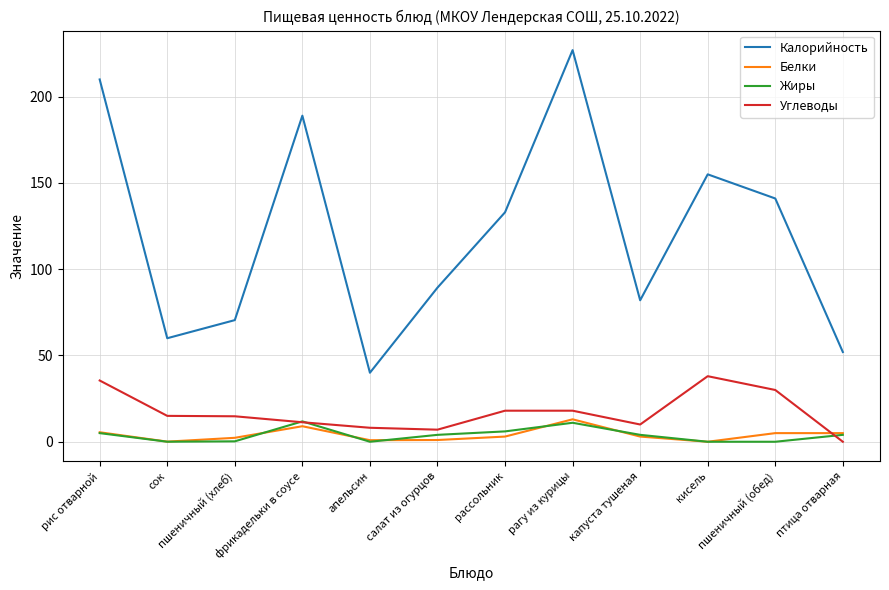

What is the sum of the Жиры values at рагу из курицы and пшеничный (хлеб)?

11.2